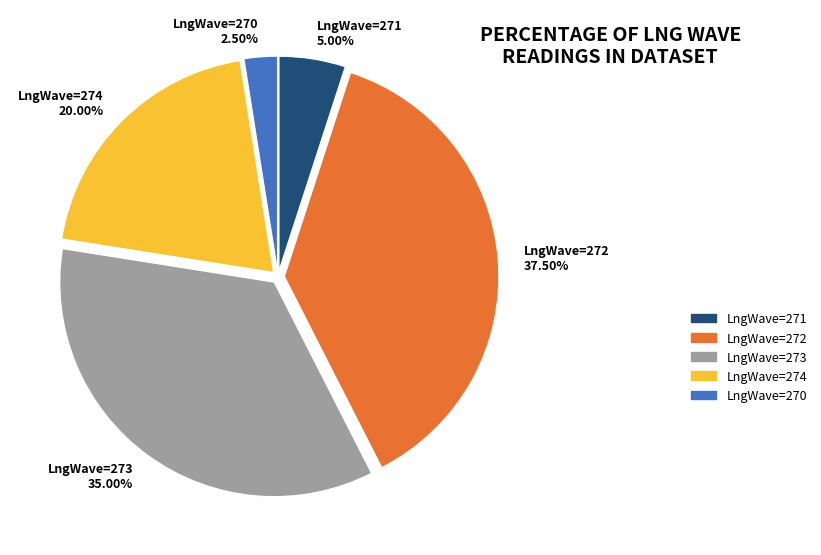

Combined, do LngWave=273 and LngWave=271 account for over 50%?

No